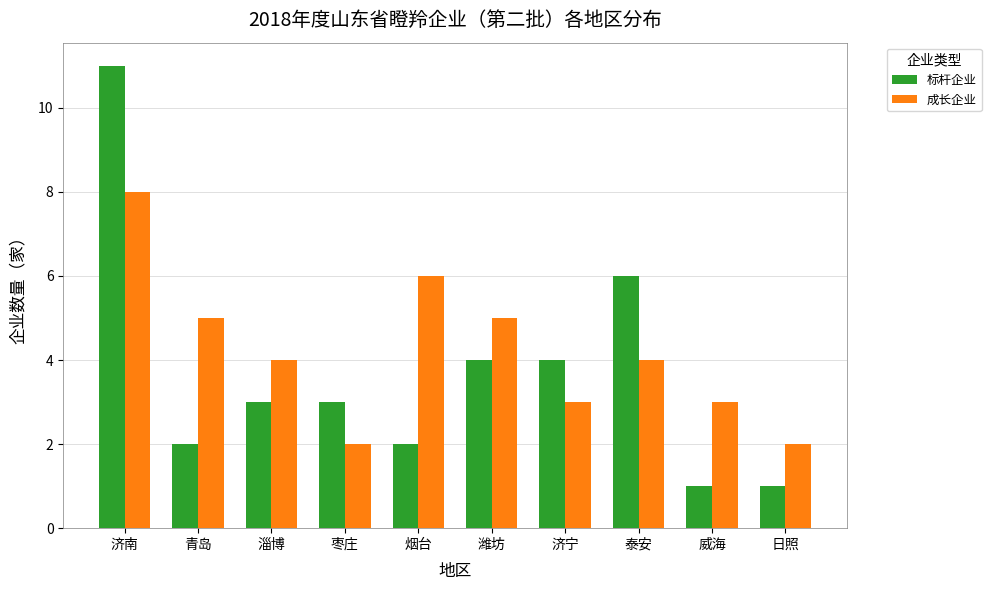

What is the total value across all series at 青岛?

7